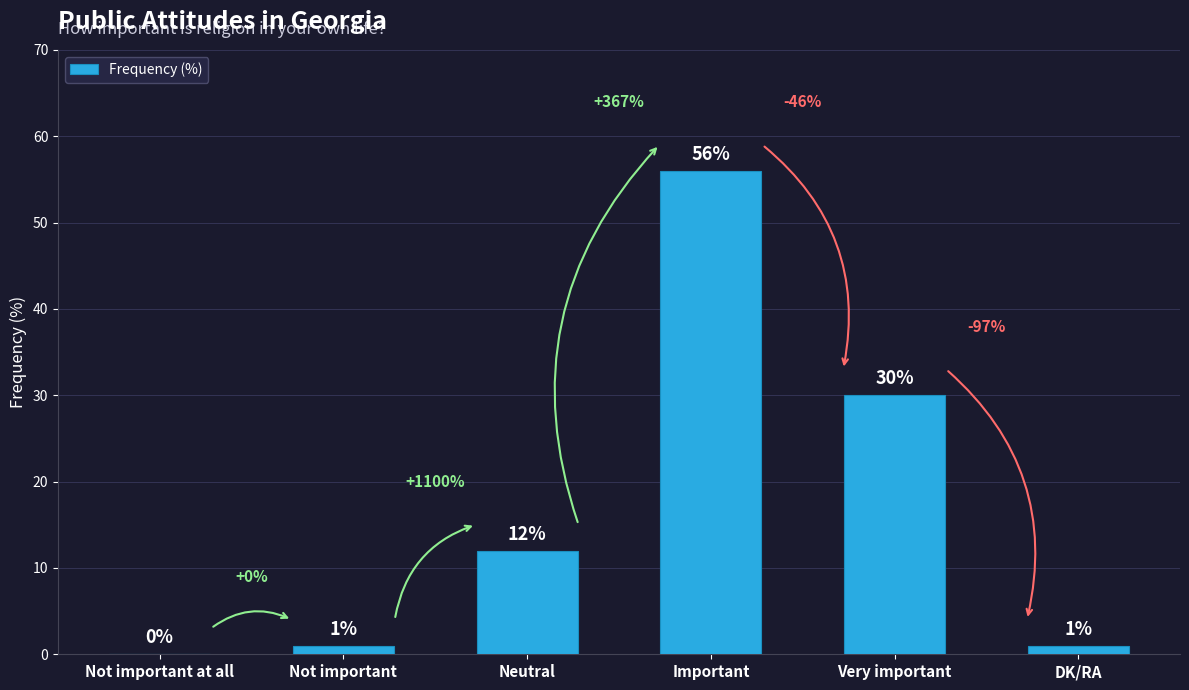

What is the maximum value shown in the chart?

56